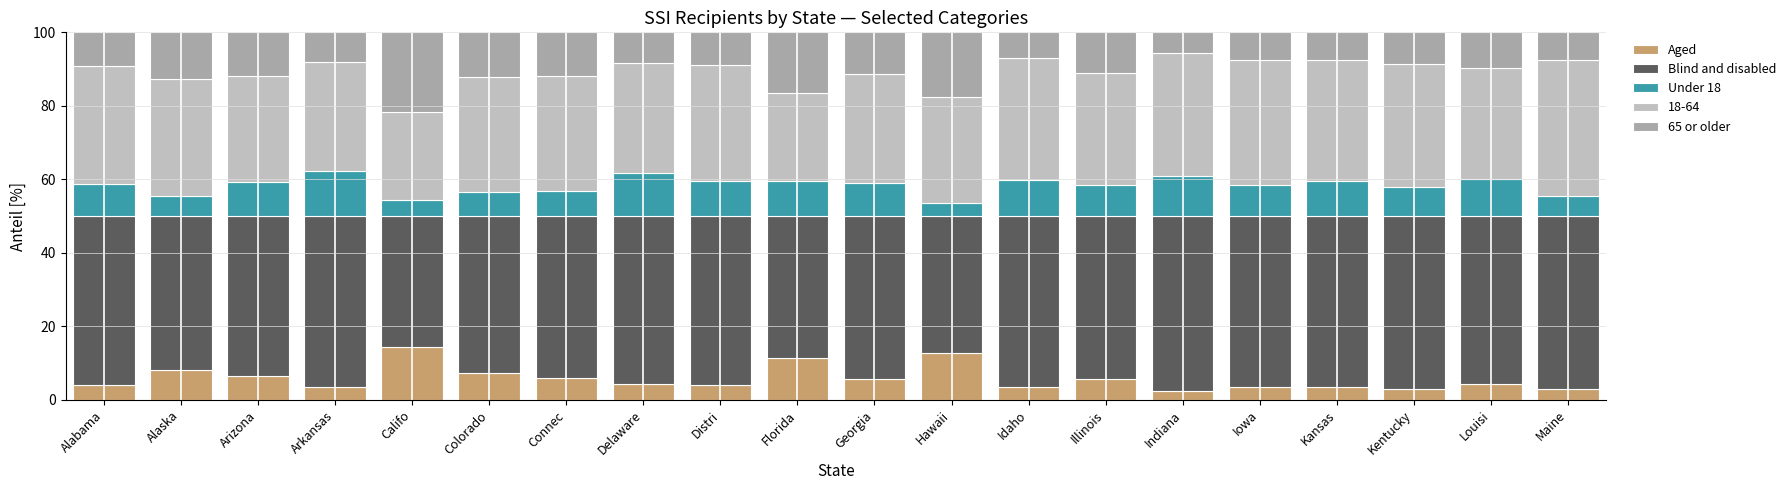

What are all the series names shown in the legend?

Aged, Blind and disabled, Under 18, 18-64, 65 or older